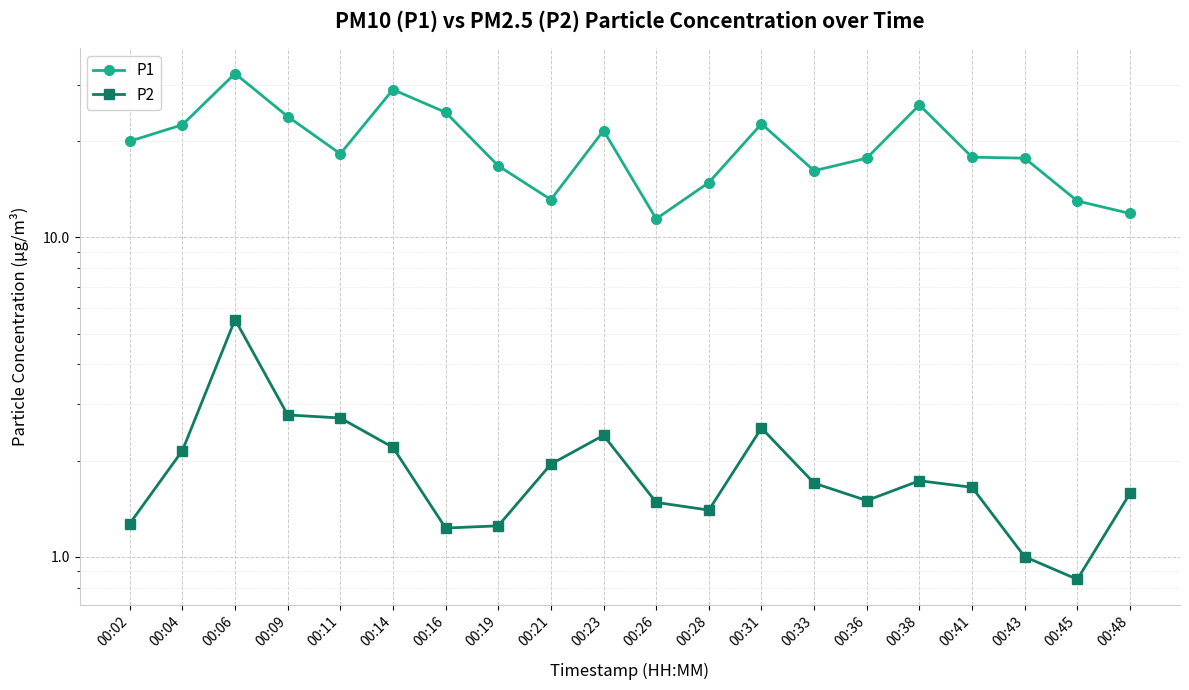

How many interior local valleys does the P2 series have?

4